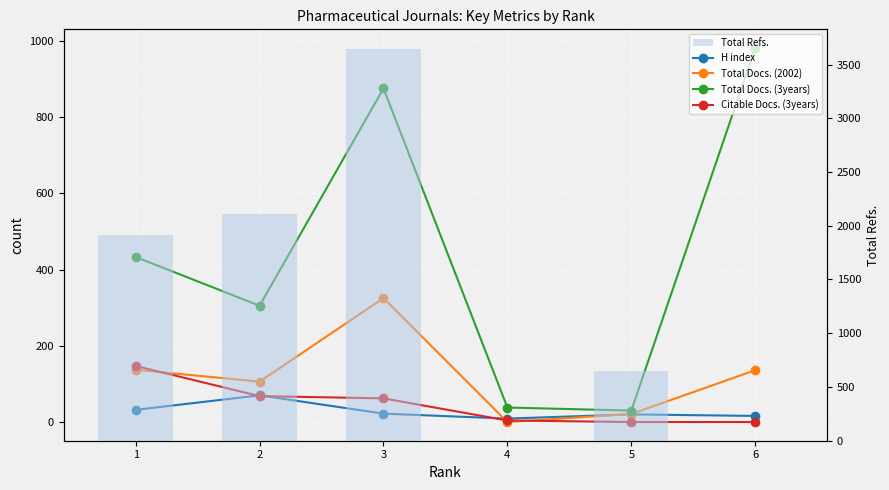

What is the difference between the H index values at 1 and 5?

12